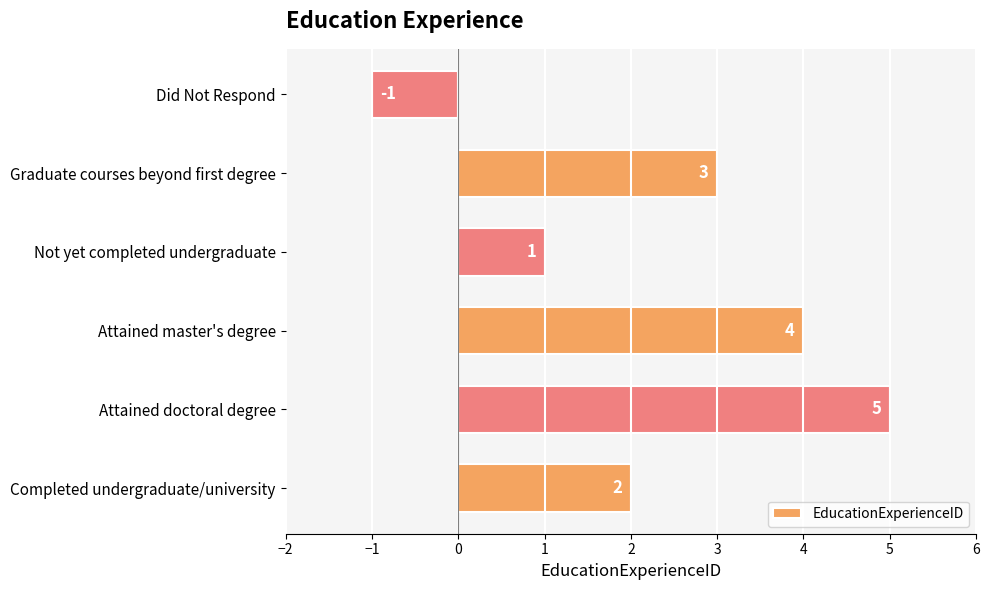

The chart shows a value of 2 at Attained master's degree. True or false?

False